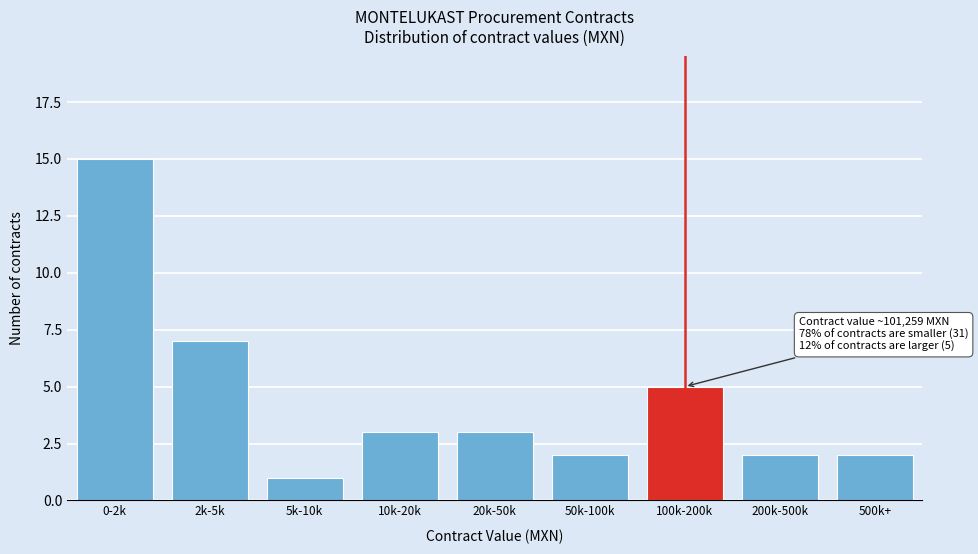

Reading left to right, list all the values displayed in this chart.

15	7	1	3	3	2	5	2	2